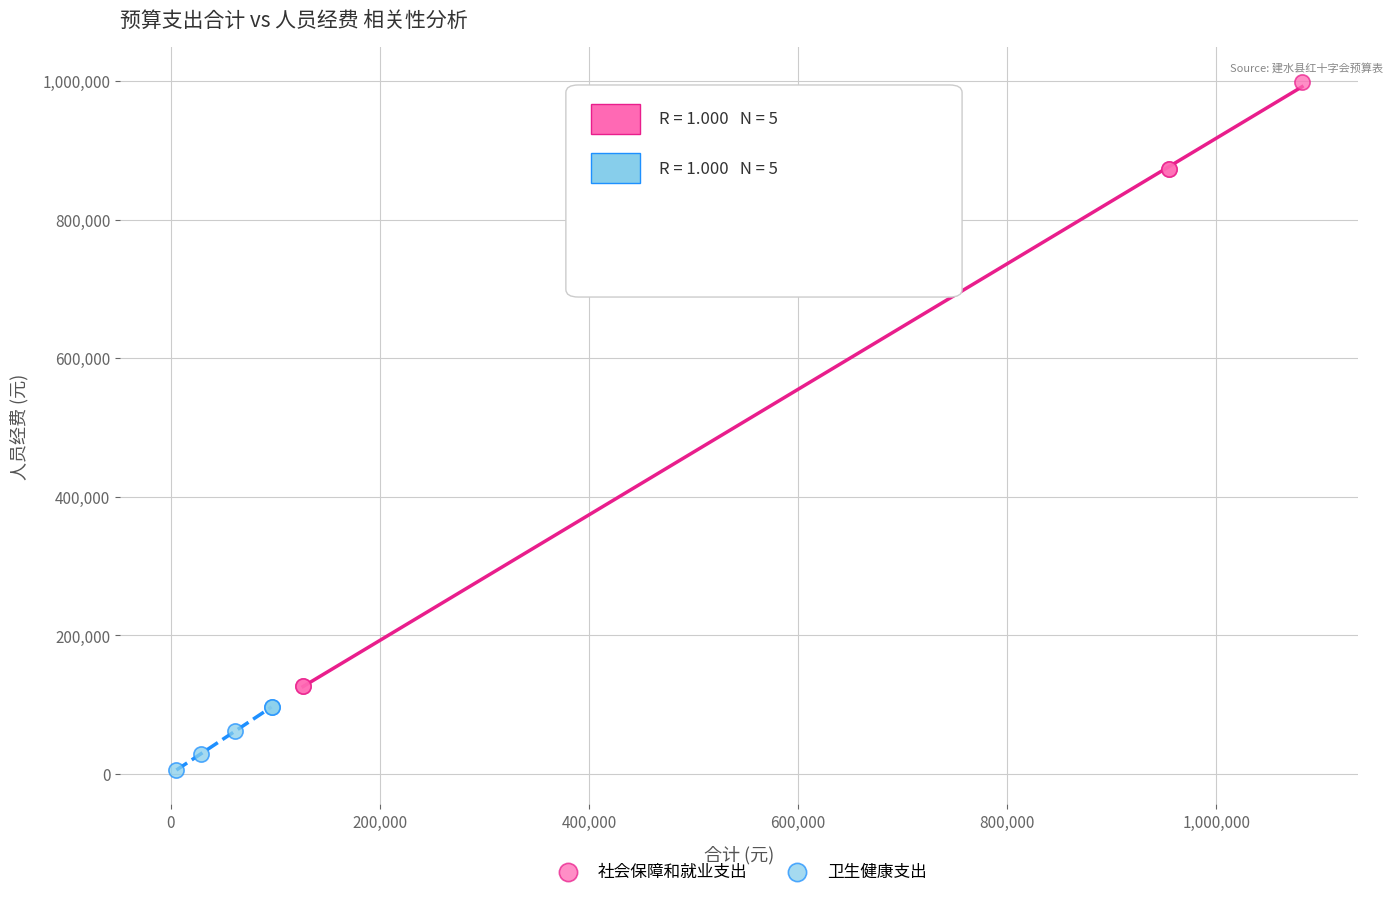

Which series has the largest Y range (max minus min)?

社会保障和就业支出